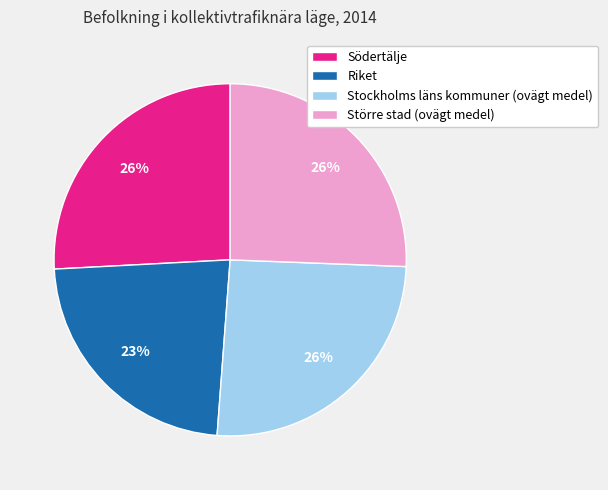

Which slice is the smallest?

Riket